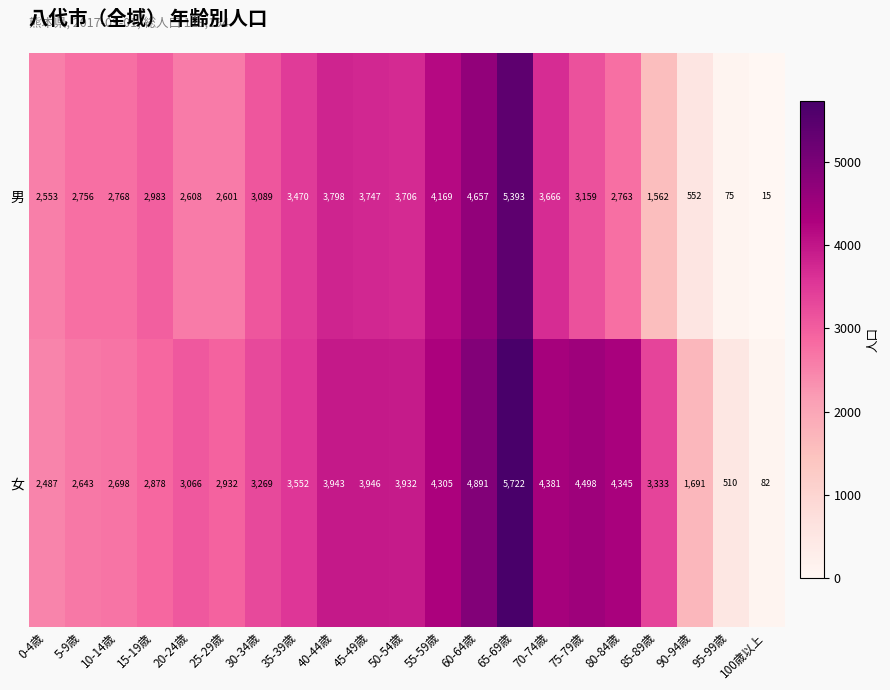

How many categories are shown in the chart?

21